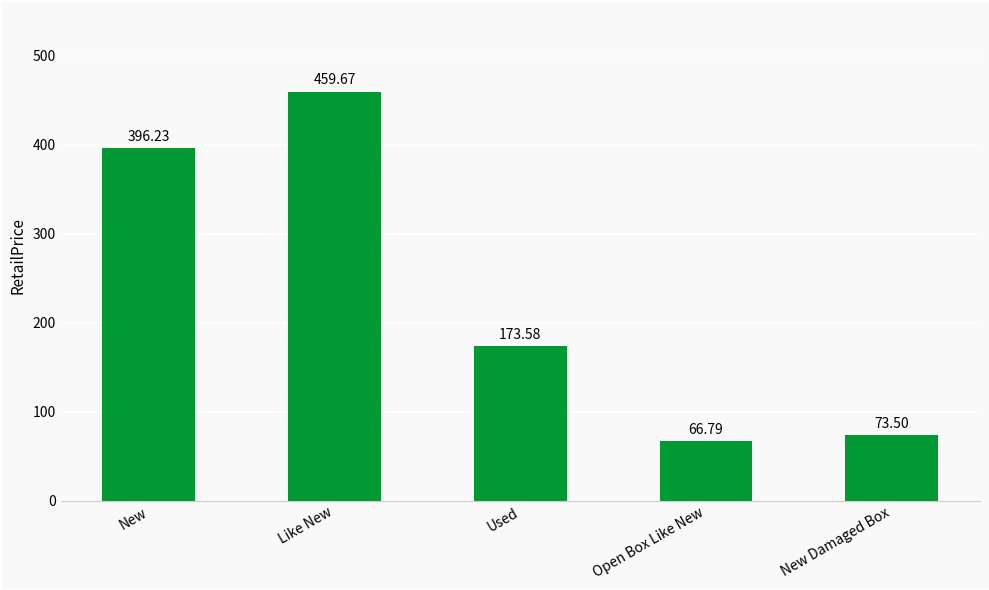

Reading left to right, what are all the values shown in this chart?

396.2	459.7	173.6	66.8	73.5